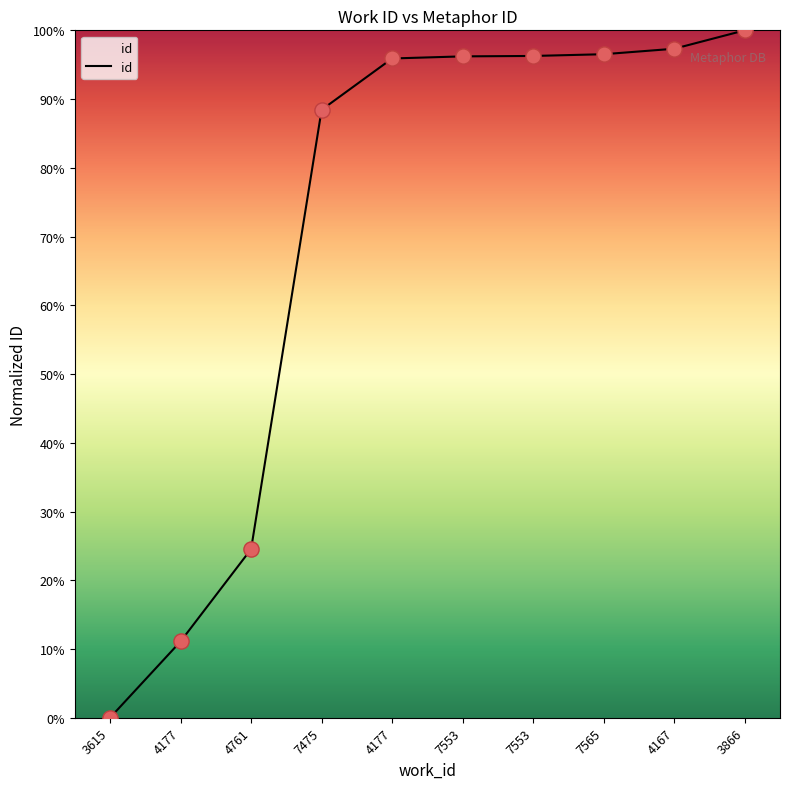

Approximately how many times larger is the value at 3866 compared to 4177?

1.0